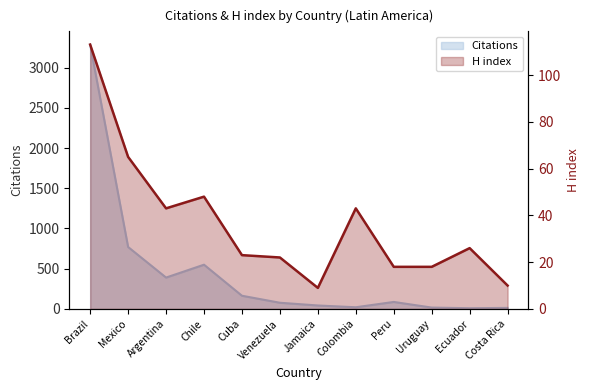

How many data points are less than 26?

6